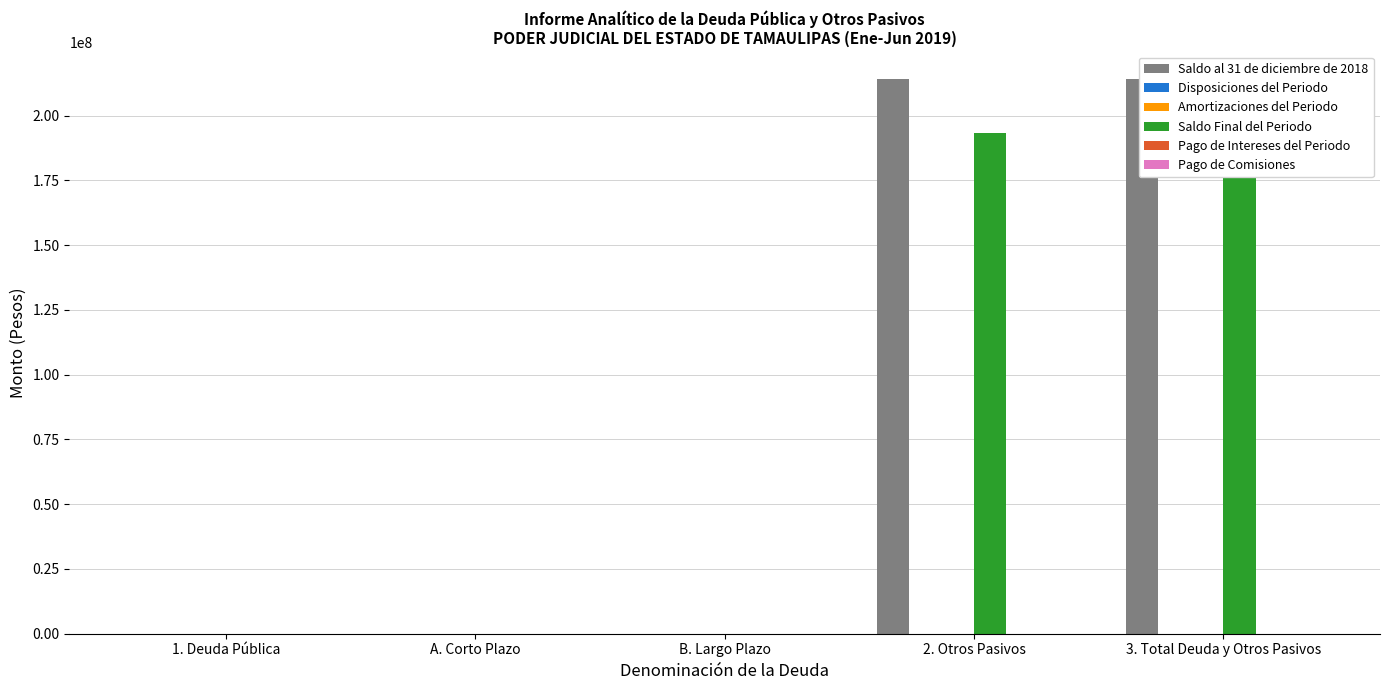

How many bars are there in total?

30